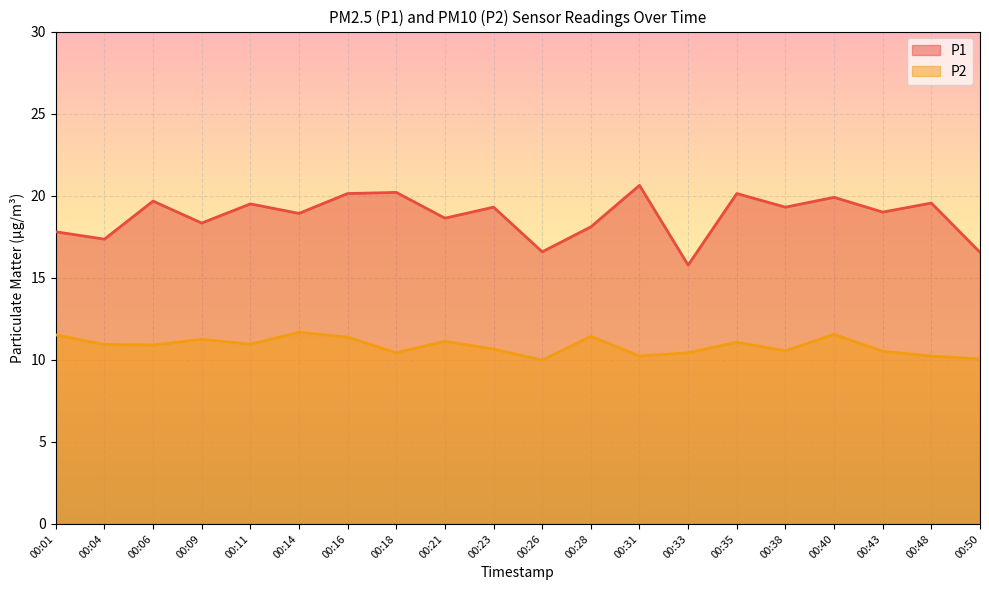

In P1, how many points are higher than both neighbors (excluding endpoints)?

8